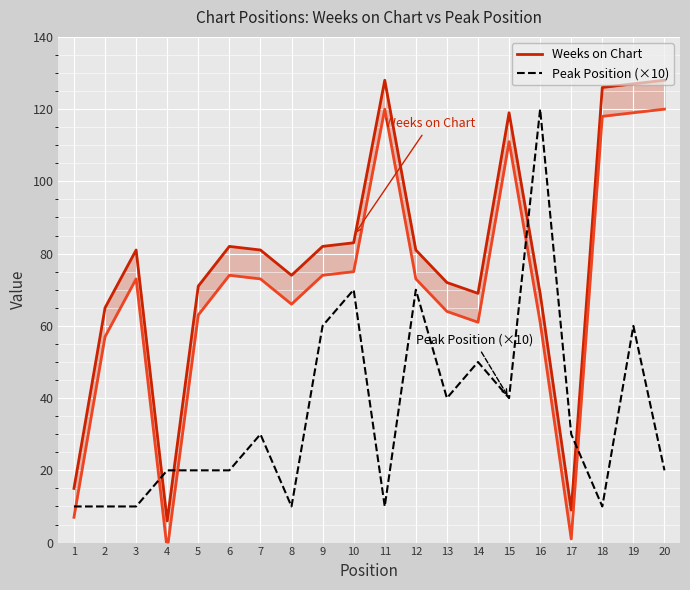

Which series has the largest total across all categories?

Weeks on Chart